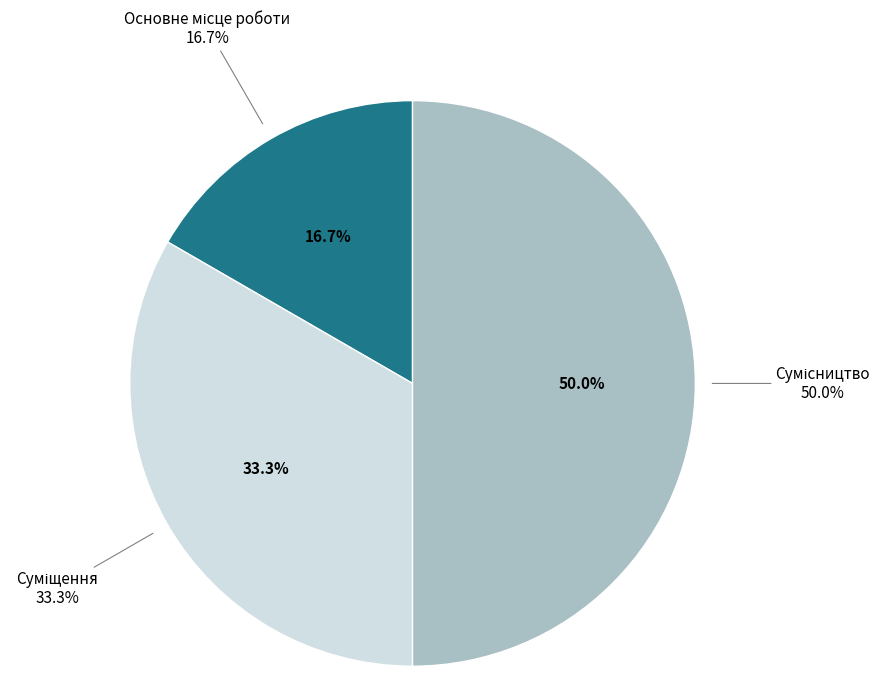

To the nearest percent, what is the difference between the largest and smallest slice percentages?

33%